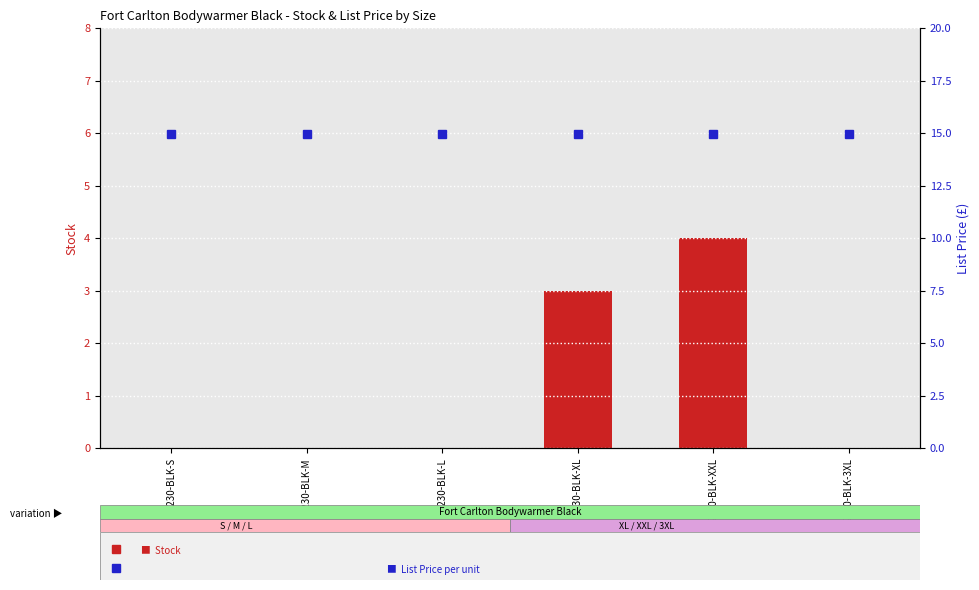

What is the maximum value shown in the chart?

14.9